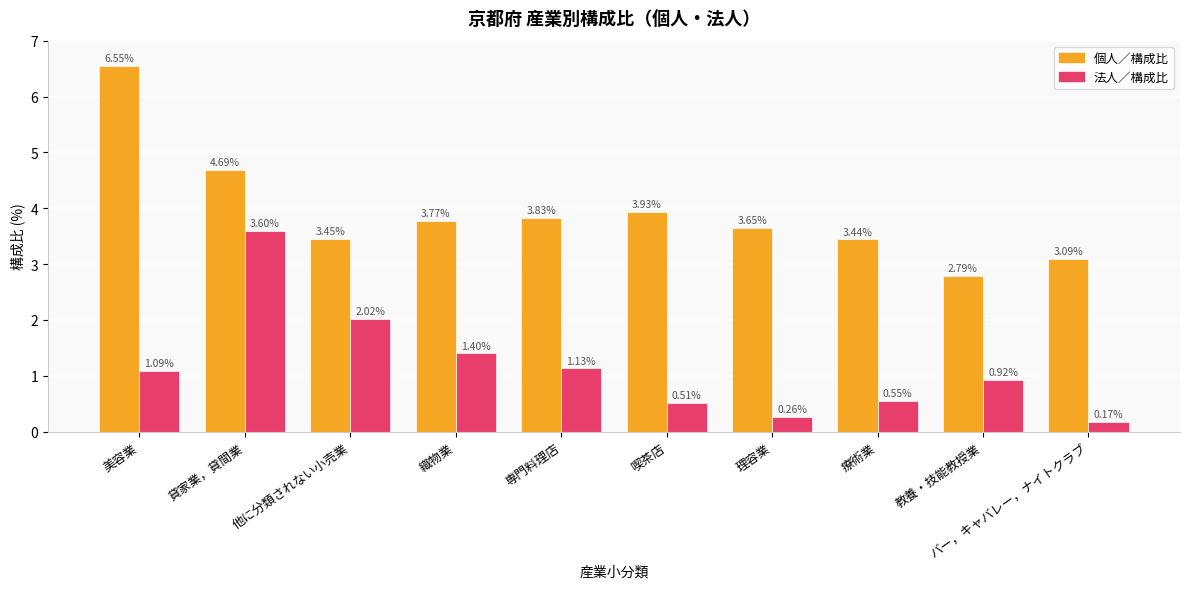

Rank the categories by 個人／構成比 value from highest to lowest.

美容業, 貸家業，貸間業, 喫茶店, 専門料理店, 織物業, 理容業, 他に分類されない小売業, 療術業, バー，キャバレー，ナイトクラブ, 教養・技能教授業